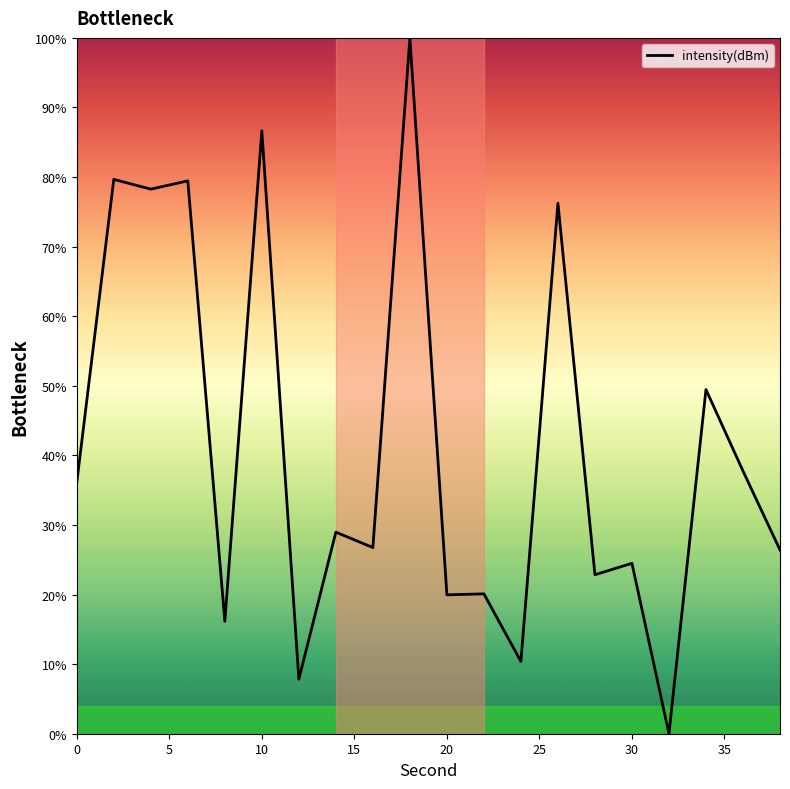

What is the maximum value shown in the chart?

100.0